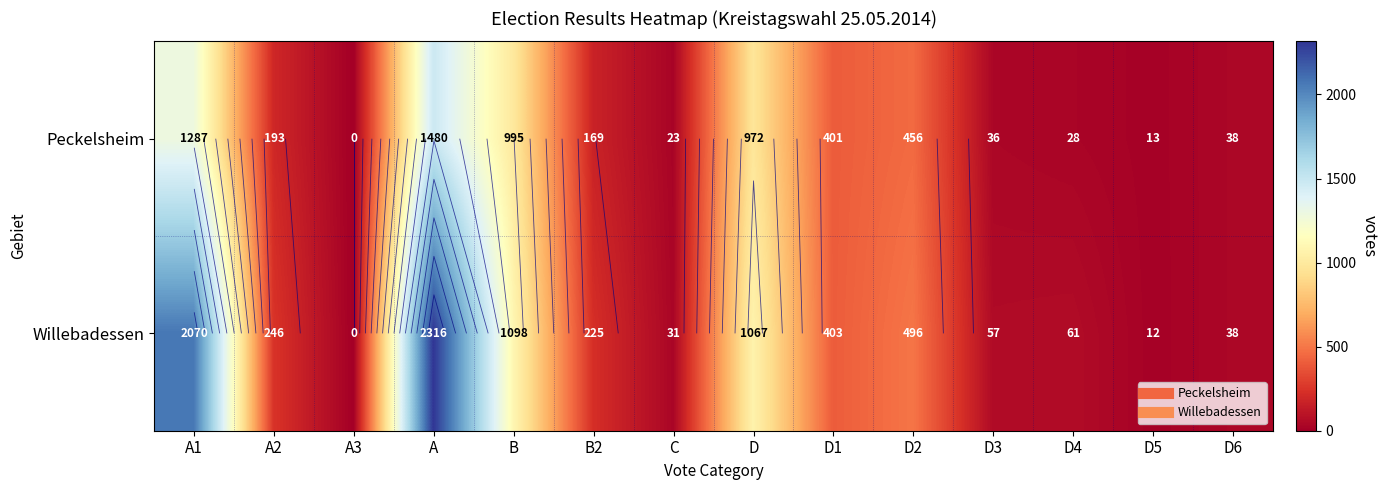

What is the spread (max minus min) of values at D4?

33